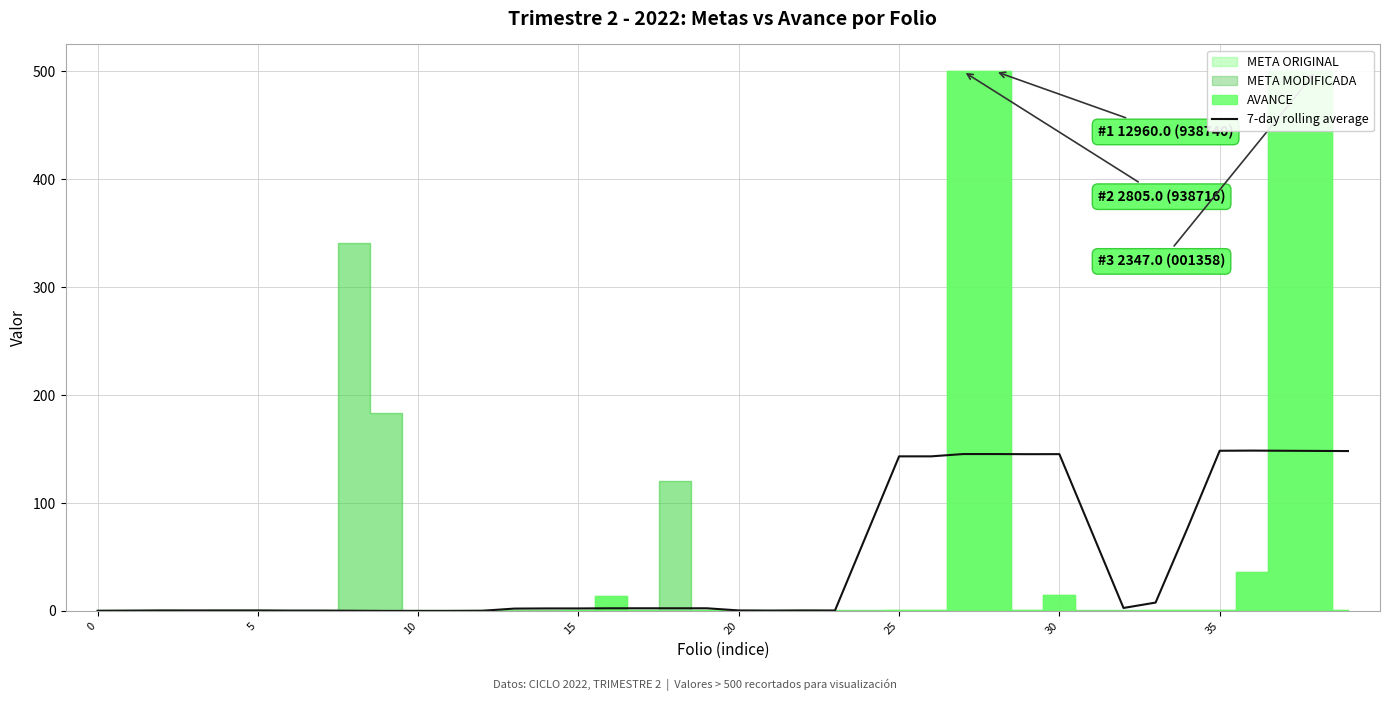

What value does the data have at 26?

143.2